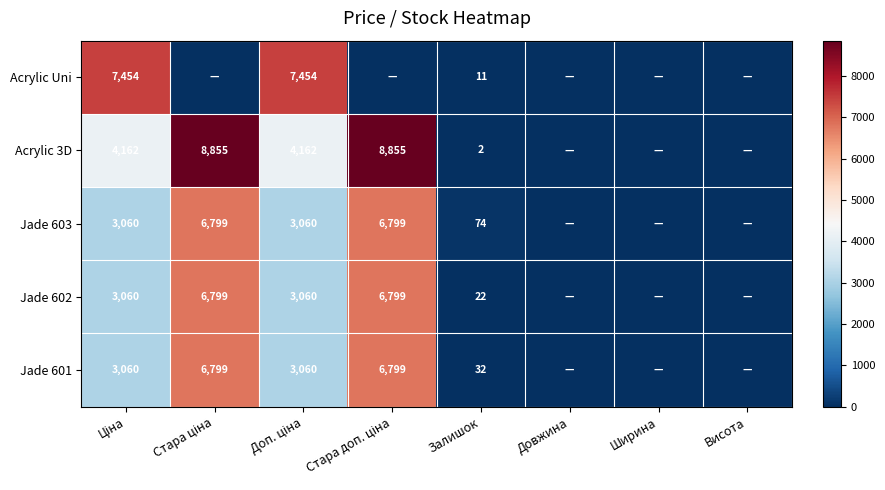

Rank the series by their maximum value, from lowest to highest.

Jade 603, Jade 602, Jade 601, Acrylic Uni, Acrylic 3D